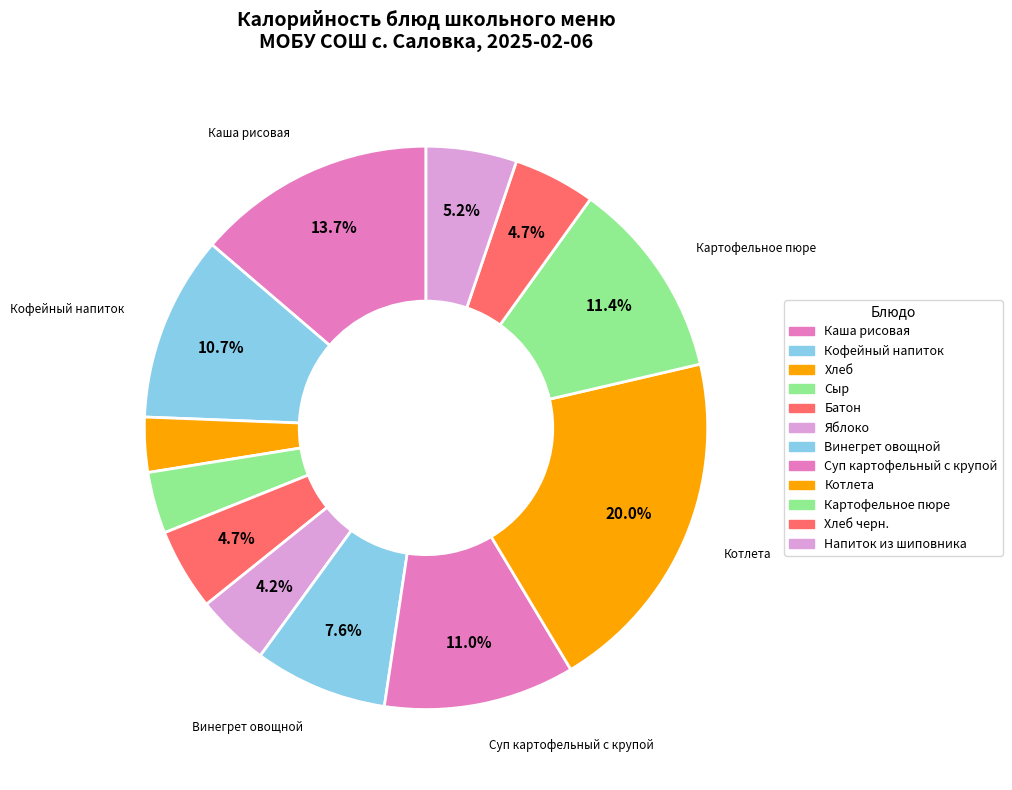

What is the largest slice in the pie chart?

Котлета